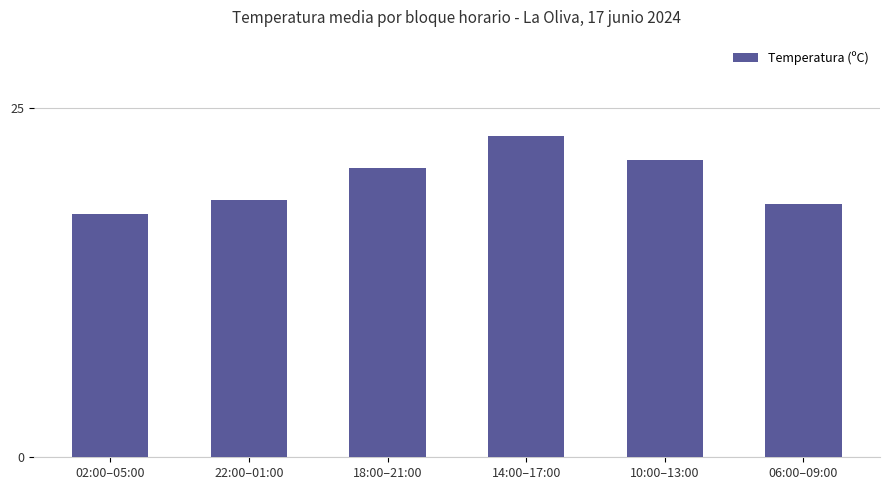

Rank the categories by value from highest to lowest.

14:00–17:00, 10:00–13:00, 18:00–21:00, 22:00–01:00, 06:00–09:00, 02:00–05:00